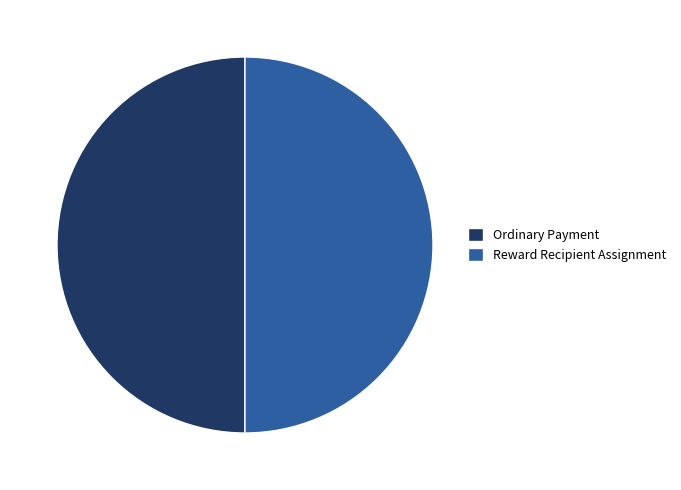

Is it true that Reward Recipient Assignment is 50% of the pie?

True